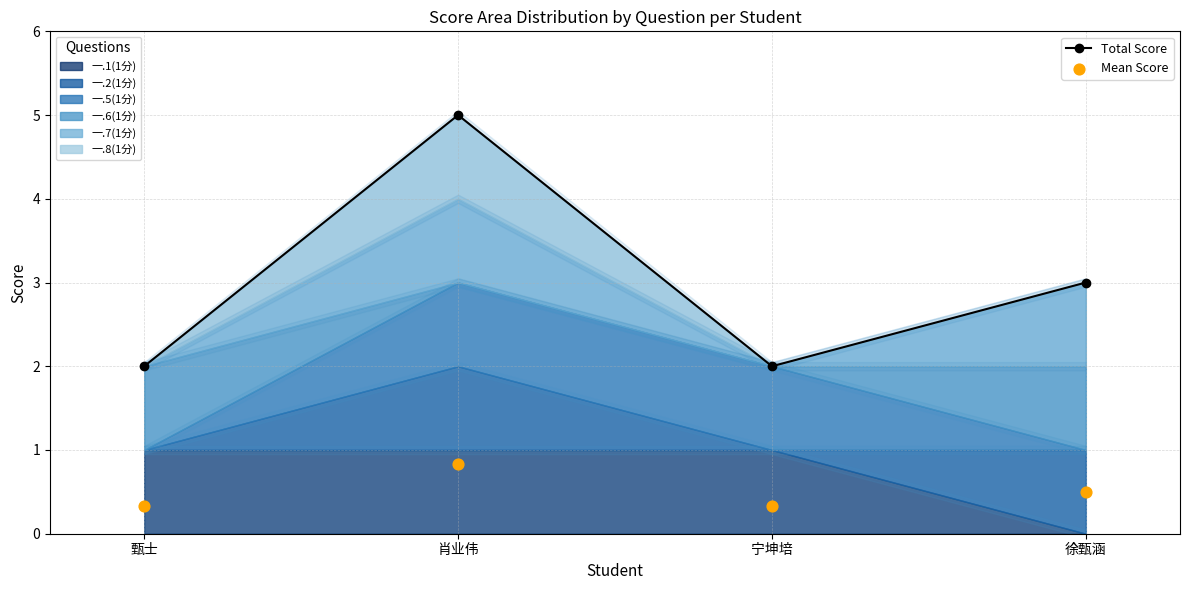

Is the value of Total Score at 徐甄涵 greater than the value of Mean Score at 徐甄涵?

Yes